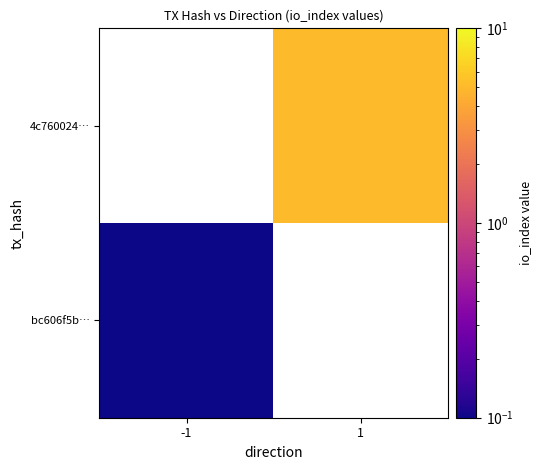

Between -1 and 1, which is larger?

1